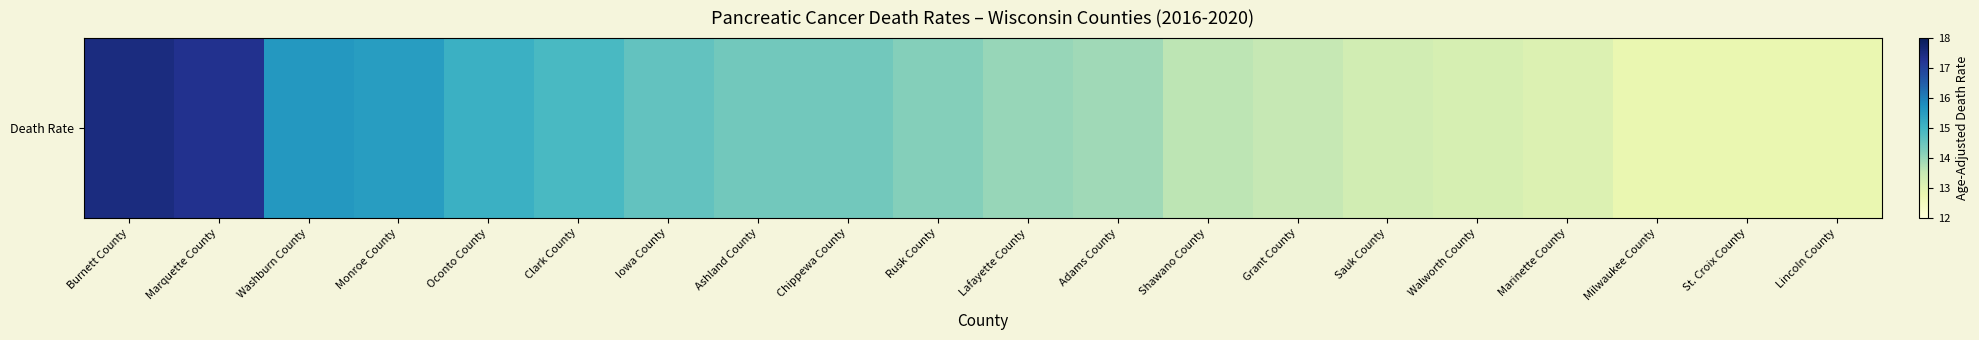

Does the chart contain any negative values?

No